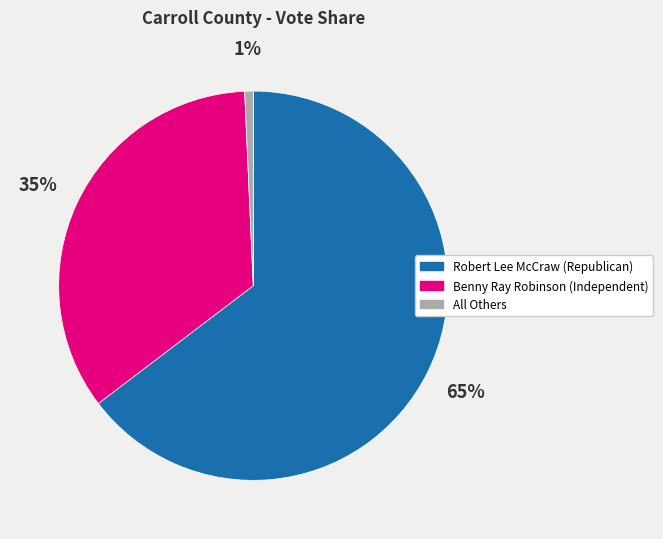

How many slices are in this pie chart?

3